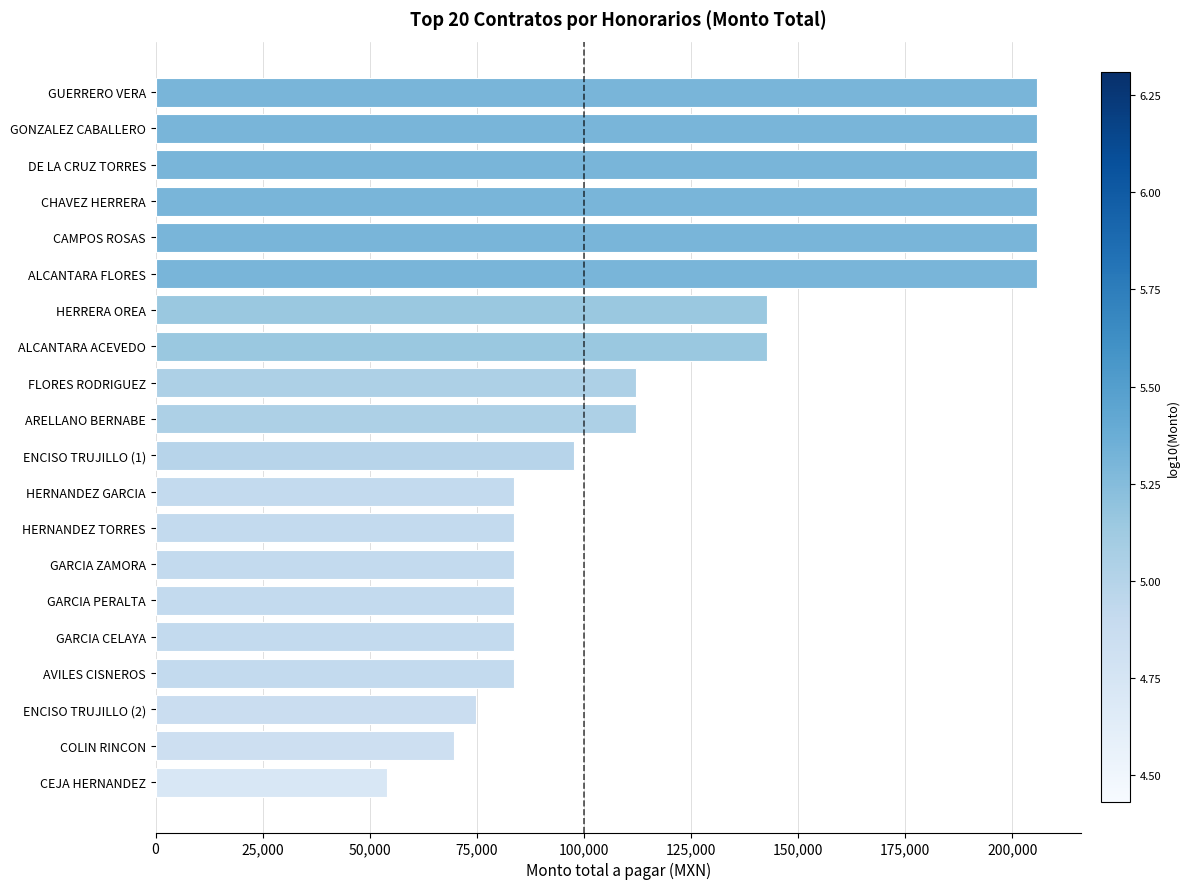

What is the average value?

127136